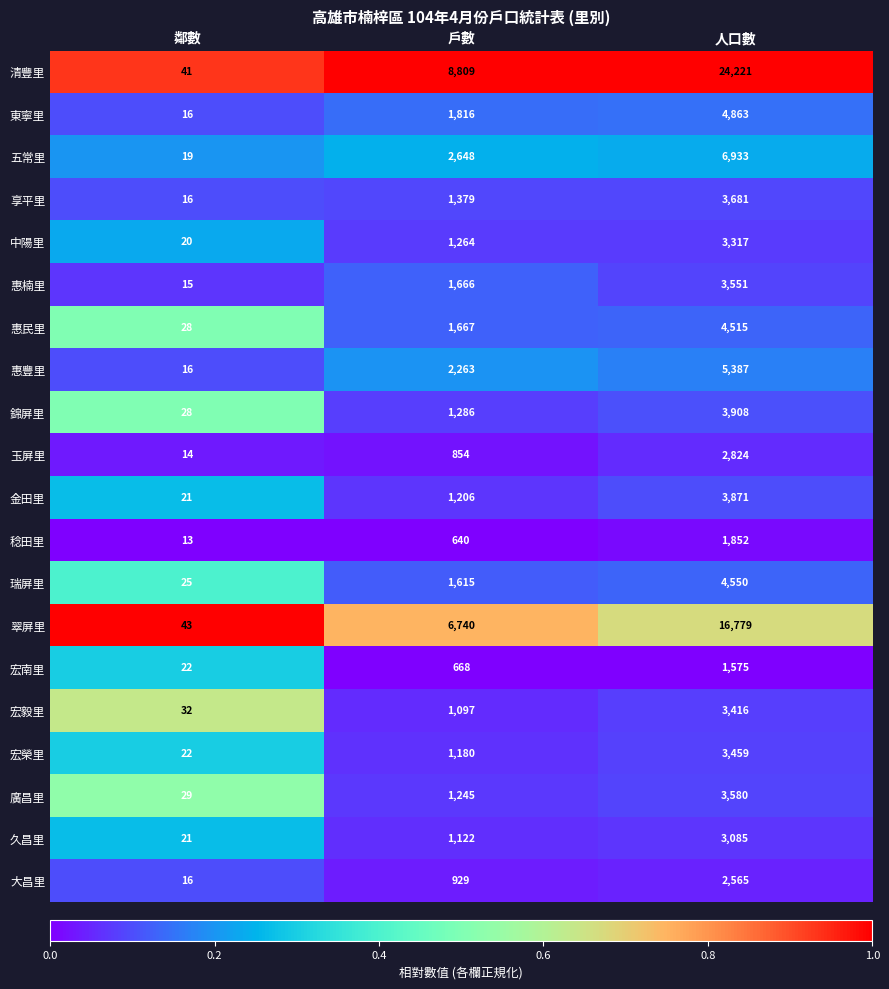

What is the sum of the 金田里 values at 鄰數 and 戶數?

1227